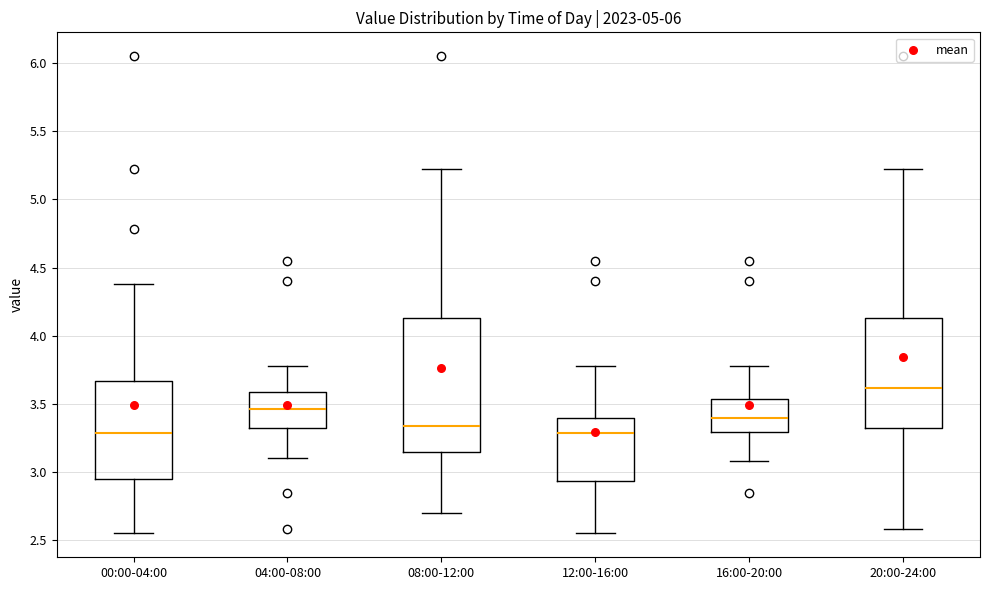

Where does the lower whisker of the box for 20:00-24:00 end on the y-axis? The values are not printed on the chart, so give them approximately, as read against the axis.

2.60